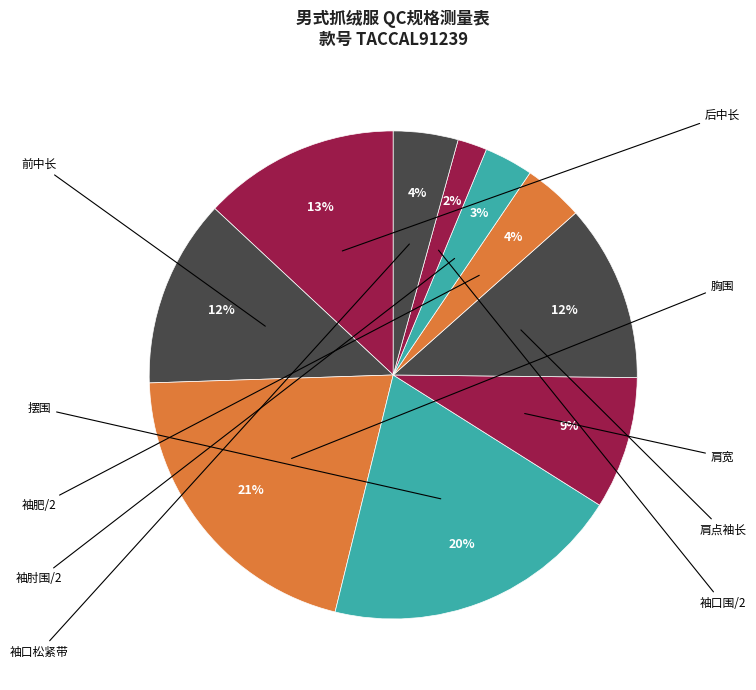

Count the number of slices in the pie.

10